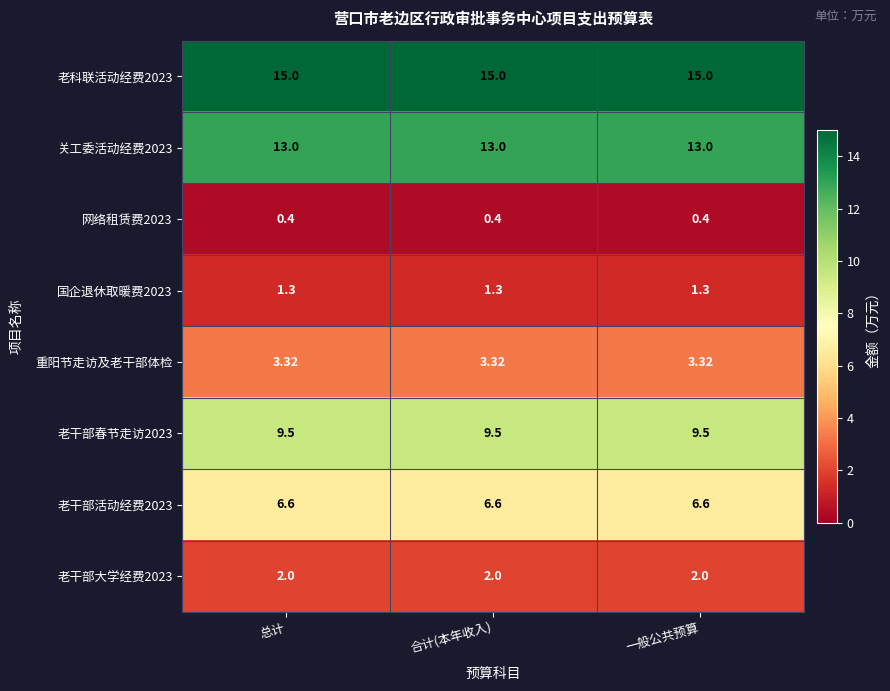

Is the value of 重阳节走访及老干部体检 at 总计 greater than the value of 关工委活动经费2023 at 一般公共预算?

No